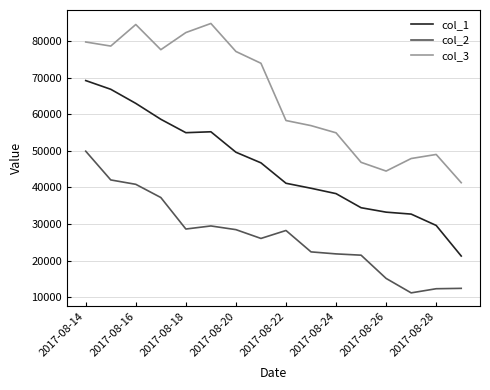

Is this an area chart (filled region under the line)?

No